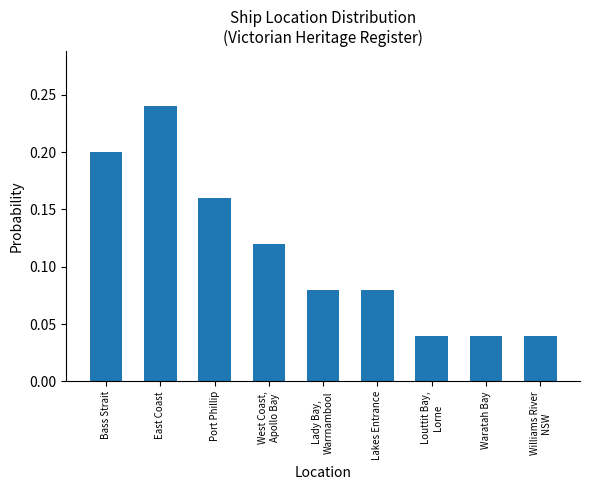

What position from the right is Lakes Entrance?

4